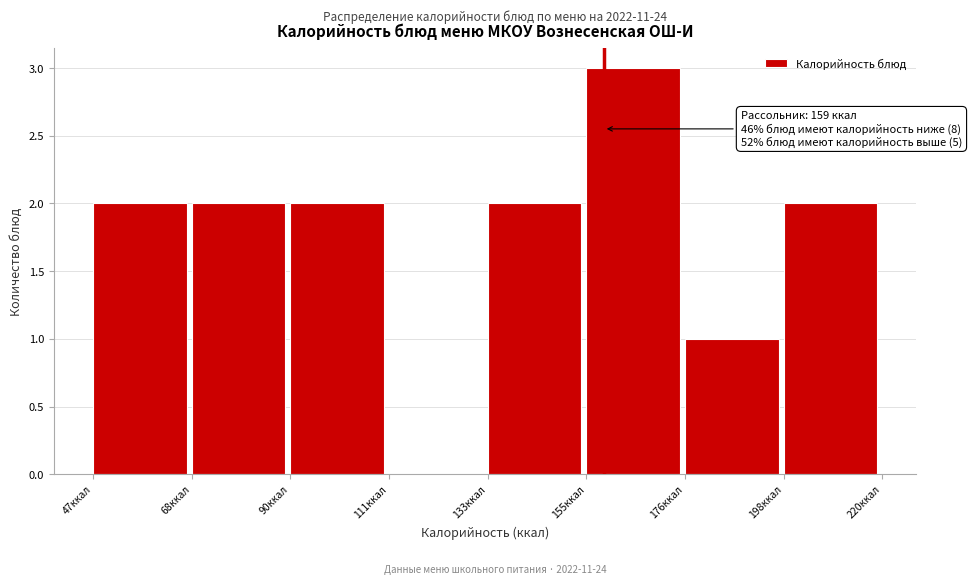

Over which range of the x-axis is the bar tallest?

155 to 175